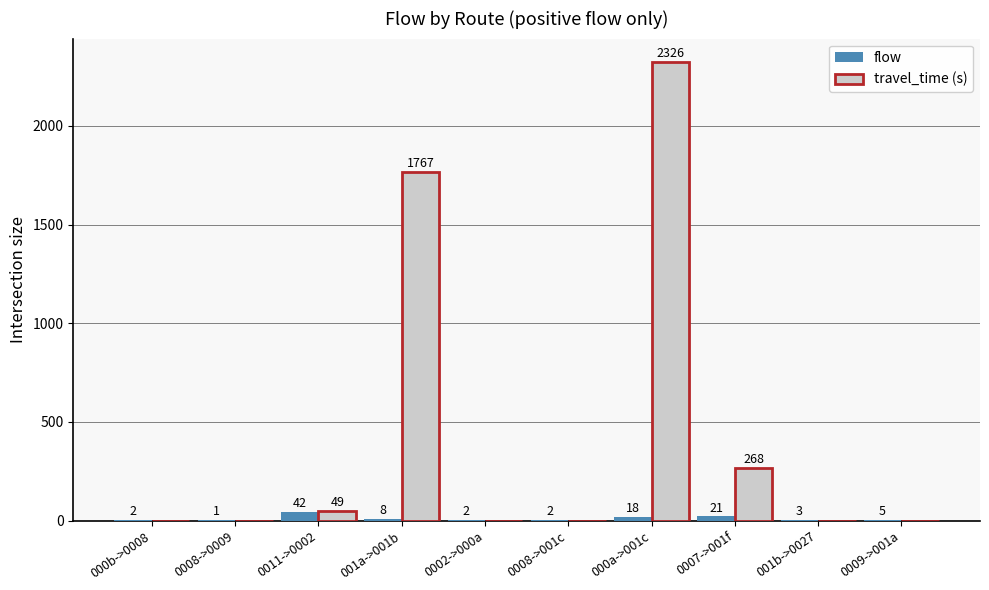

True or false: travel_time (s) has a value of 0 at 0002->000a.

True